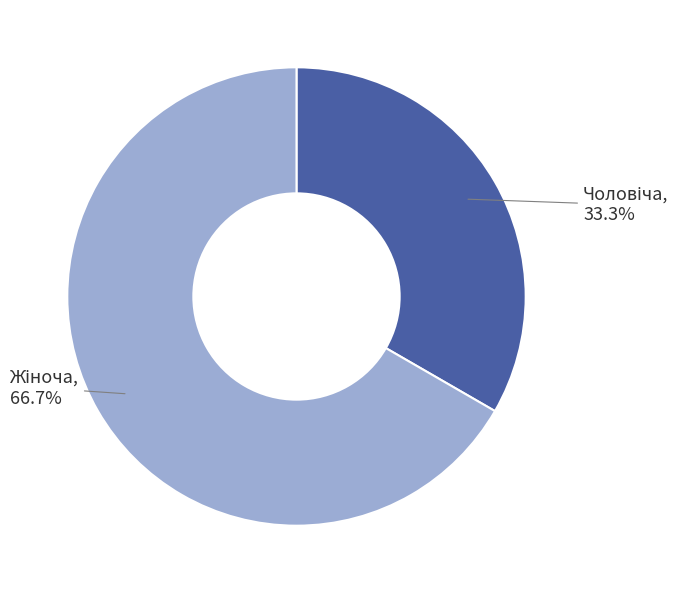

How many slices are in this pie chart?

2